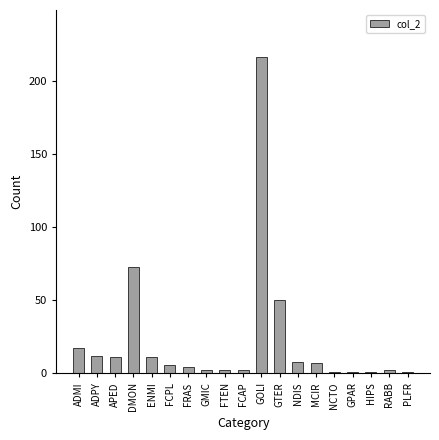

Between FTEN and APED, which is larger?

APED